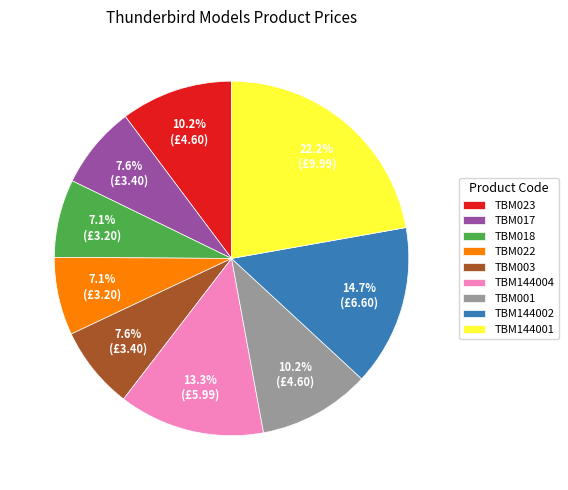

What percentage is the TBM001 slice, to the nearest percent?

10%